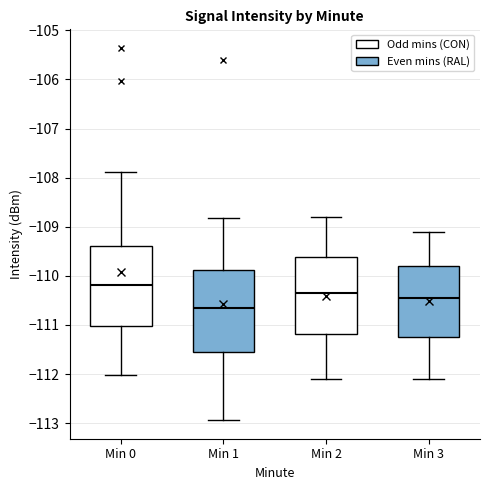

Which box has the lowest median line?

Min 1